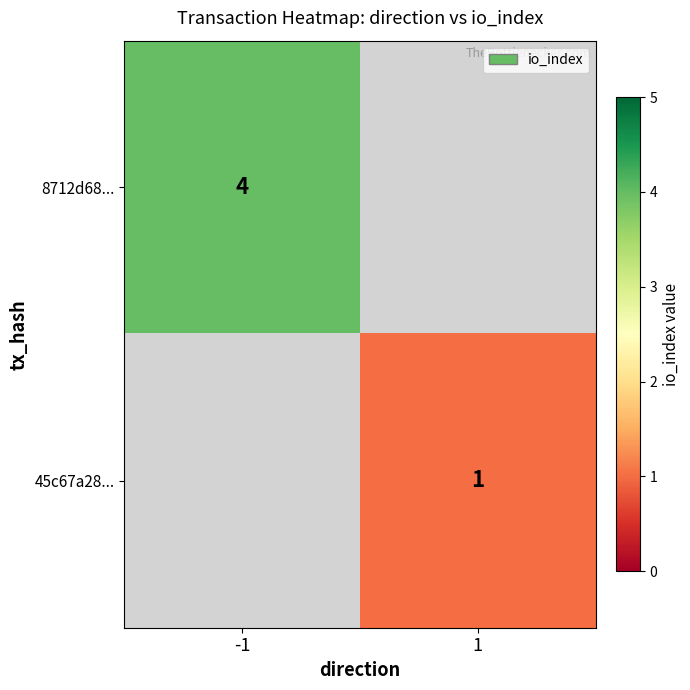

What is the minimum value shown in the chart?

1.0